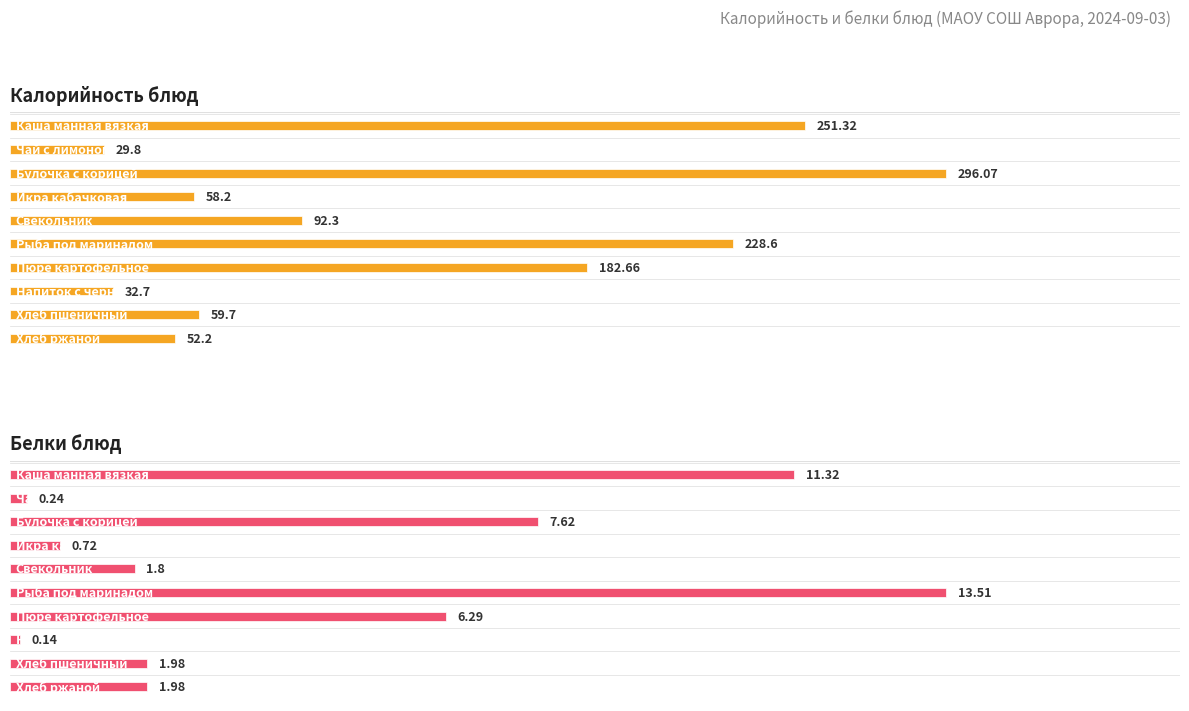

Reading left to right, extract all data points from this chart.

Калорийность: 251.3	29.8	296.1	58.2	92.3	228.6	182.7	32.7	59.7	52.2
Белки: 11.3	0.2	7.6	0.7	1.8	13.5	6.3	0.1	2.0	2.0